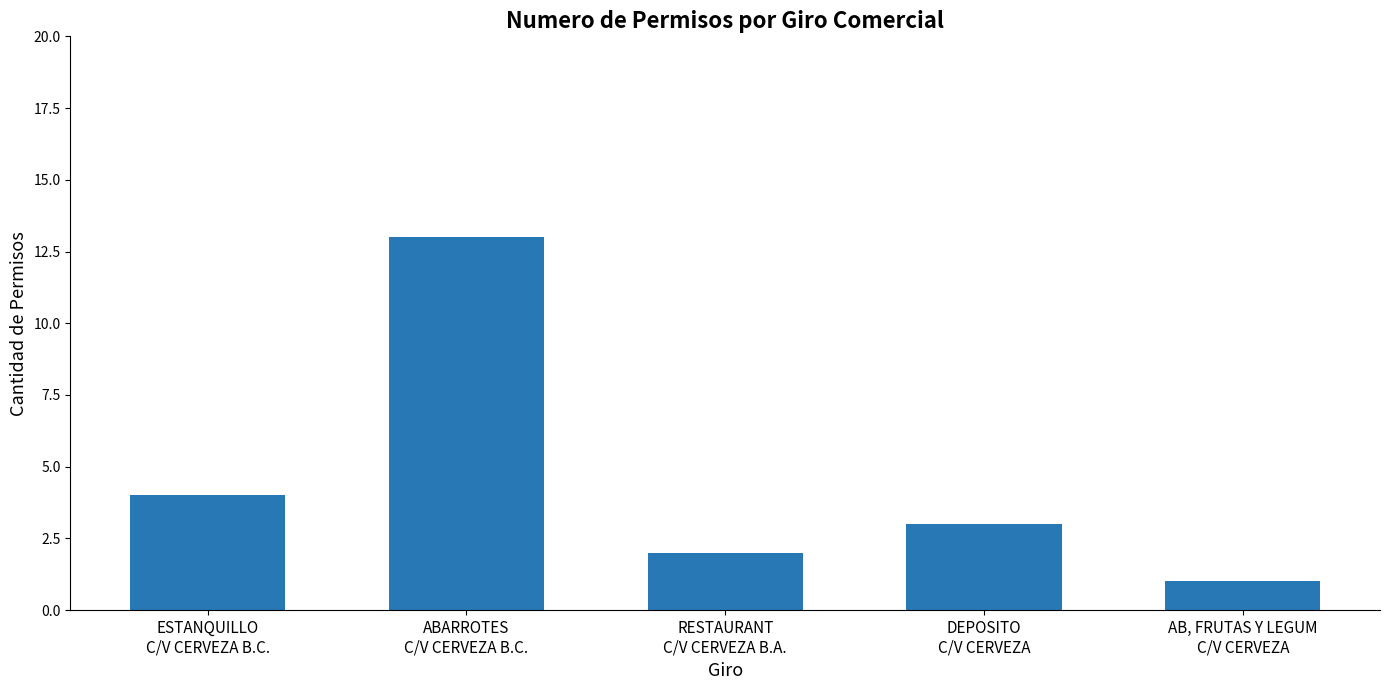

List the labels in order of value, smallest first.

AB, FRUTAS Y LEGUM
C/V CERVEZA, RESTAURANT
C/V CERVEZA B.A., DEPOSITO
C/V CERVEZA, ESTANQUILLO
C/V CERVEZA B.C., ABARROTES
C/V CERVEZA B.C.